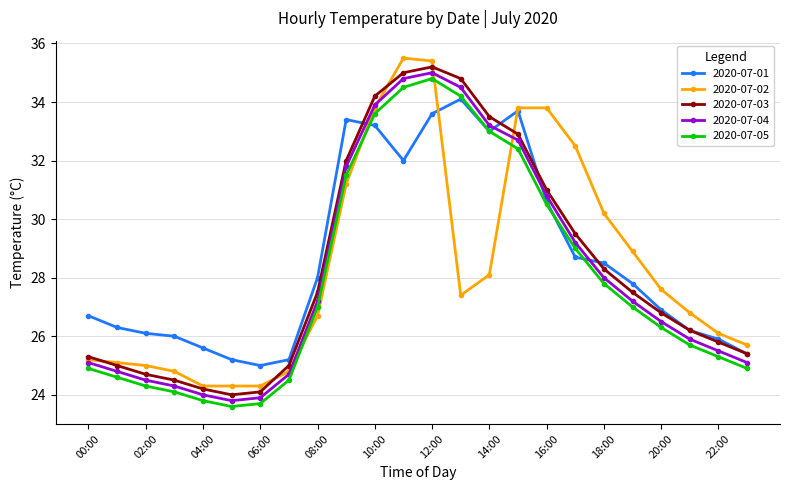

How many data points in 2020-07-04 are less than 27?

12